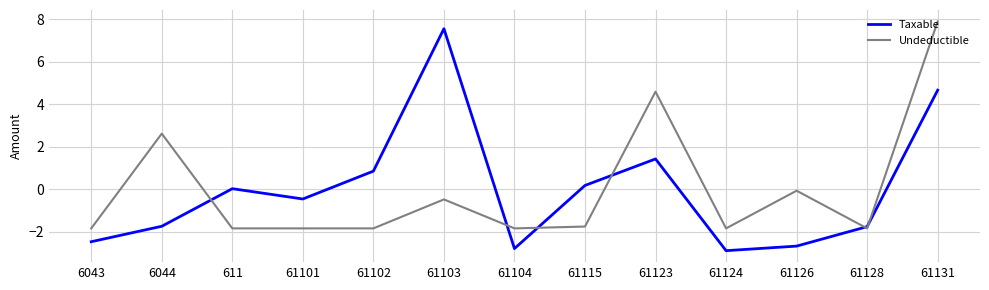

The value of Undeductible at 611 is -0.7. True or false?

False